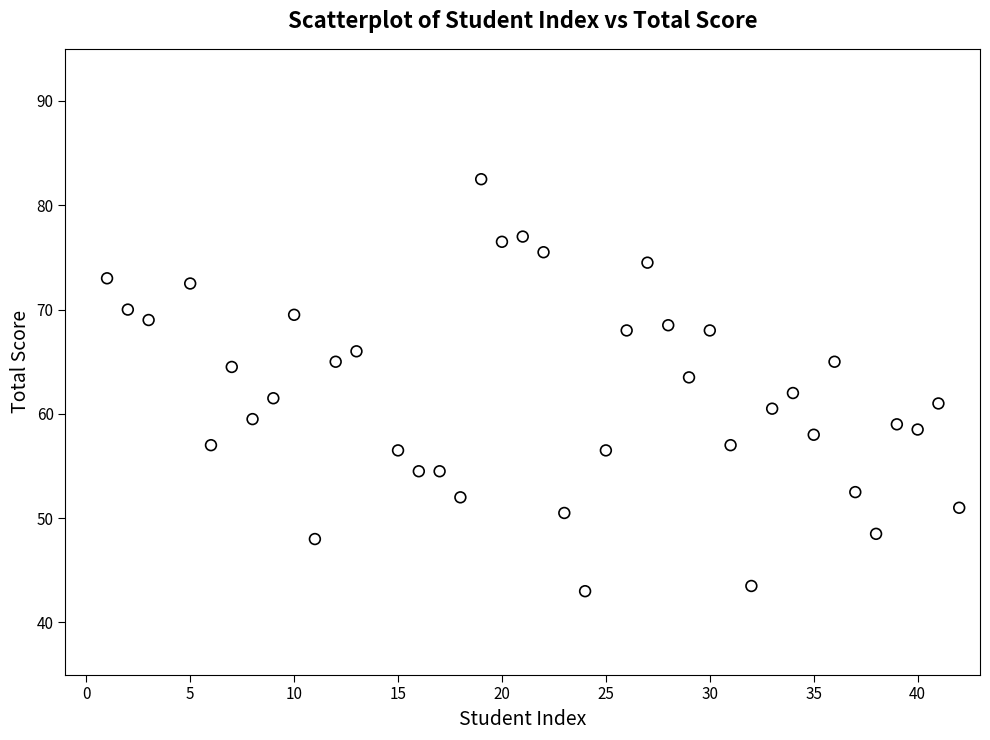

What is the range of Y values (max minus min)?

39.5